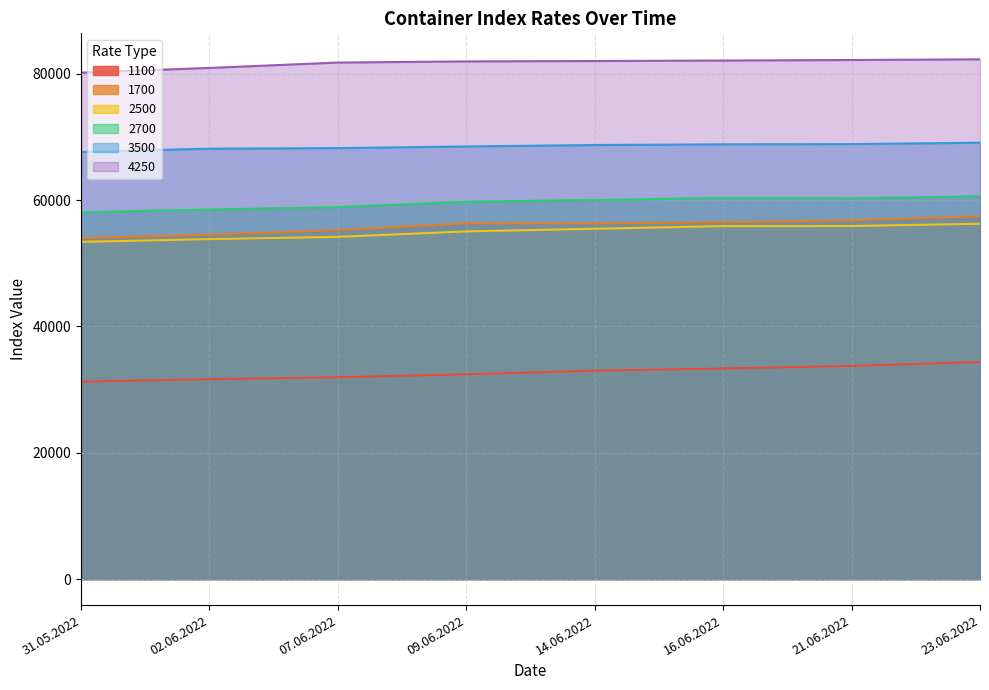

Which has a higher value, 16.06.2022 or 21.06.2022?

21.06.2022